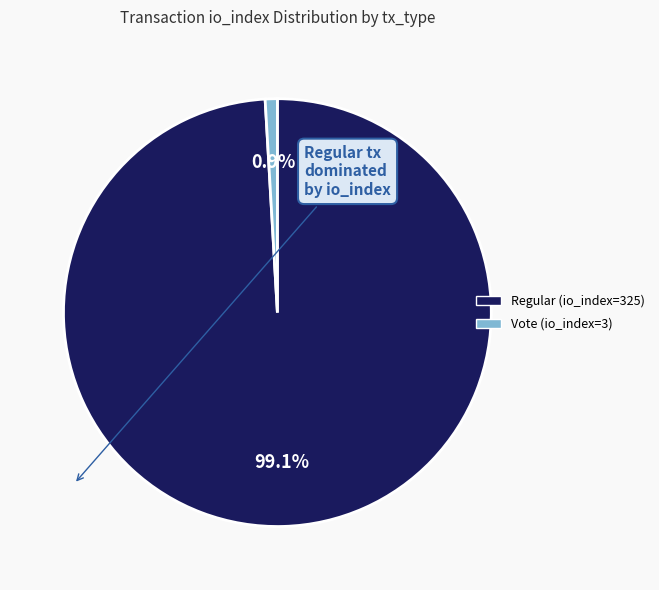

How many slices are in this pie chart?

2